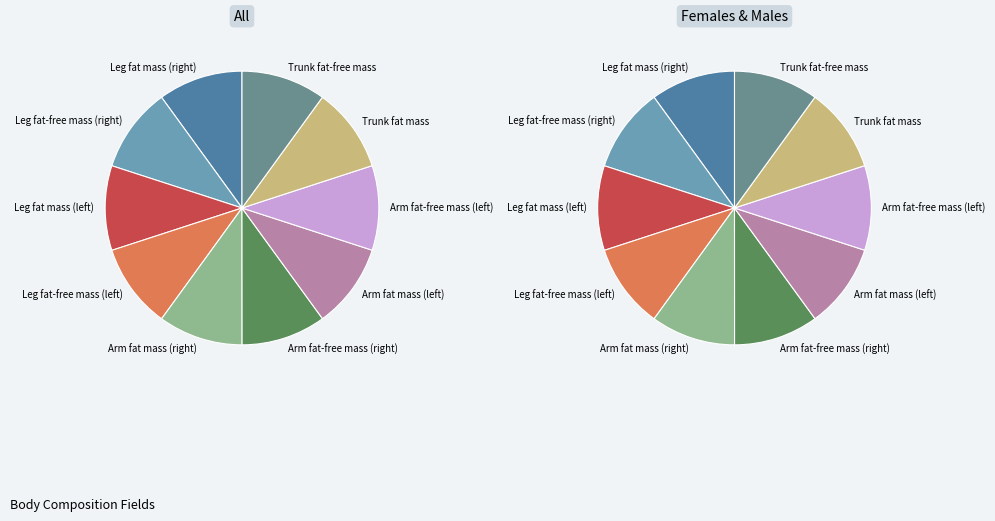

Count the number of slices in the pie.

10